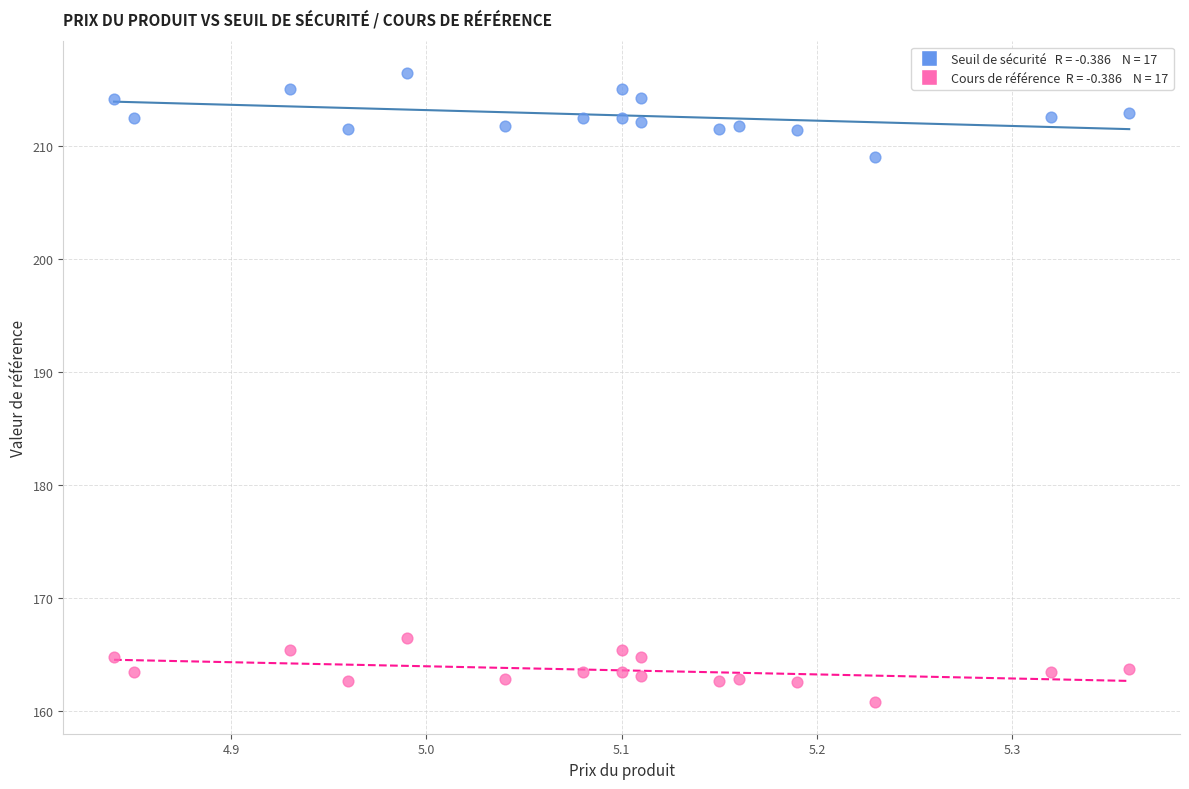

Across all data points, what is the range of X values (max minus min)?

0.5